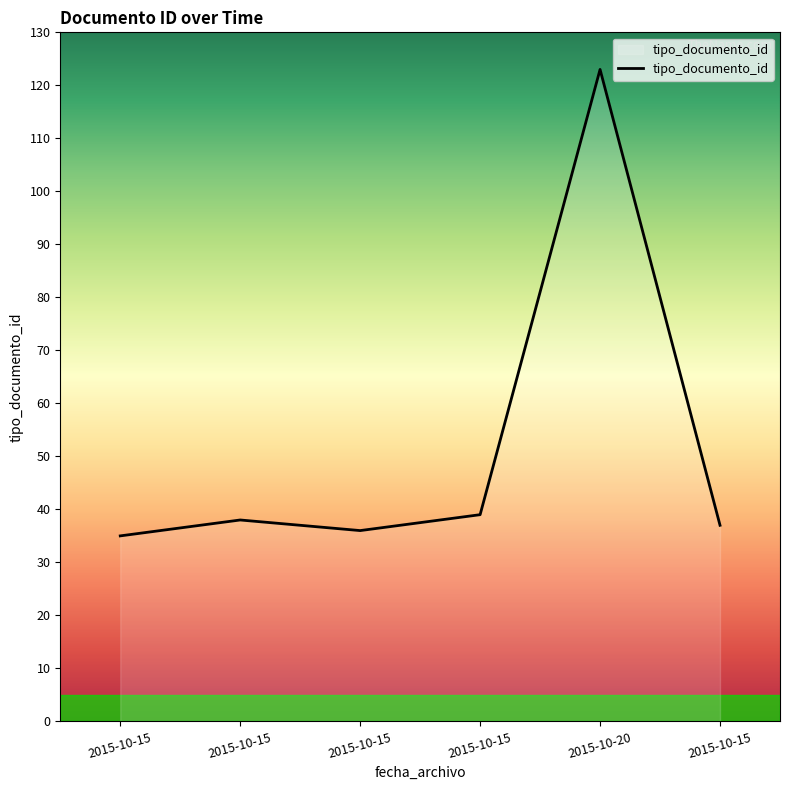

What is the greatest value displayed?

123